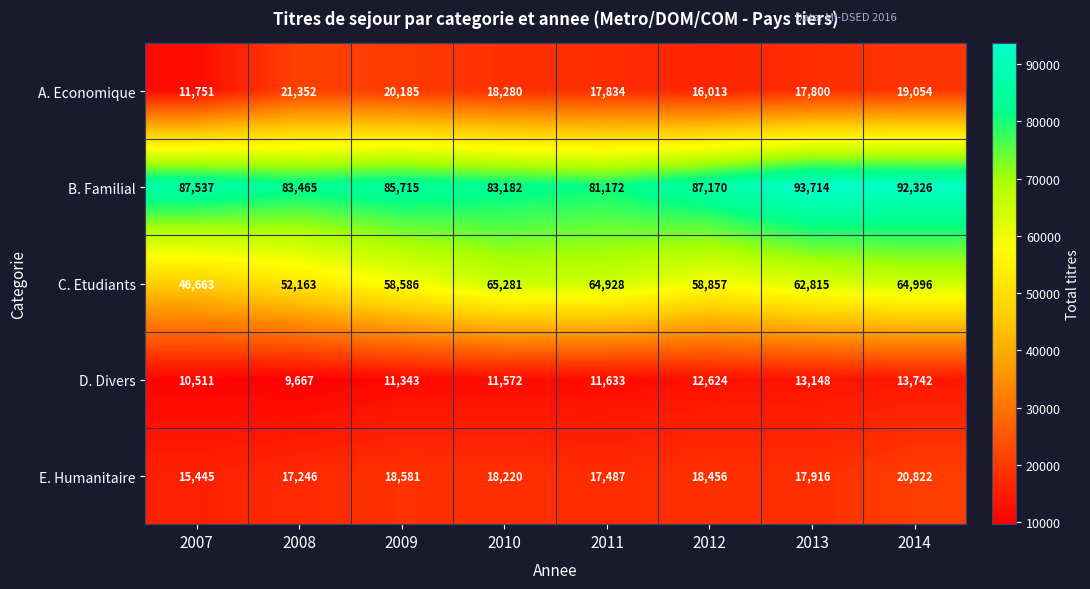

The D. Divers series shows 21538 at 2013. True or false?

False